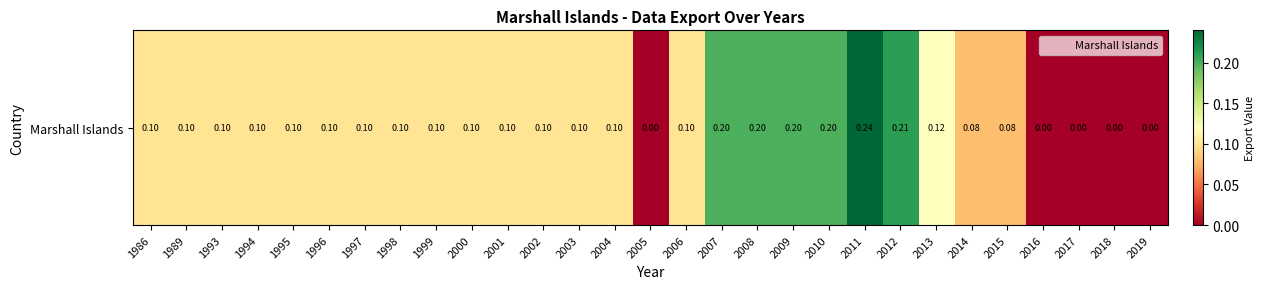

What is the greatest value displayed?

0.2